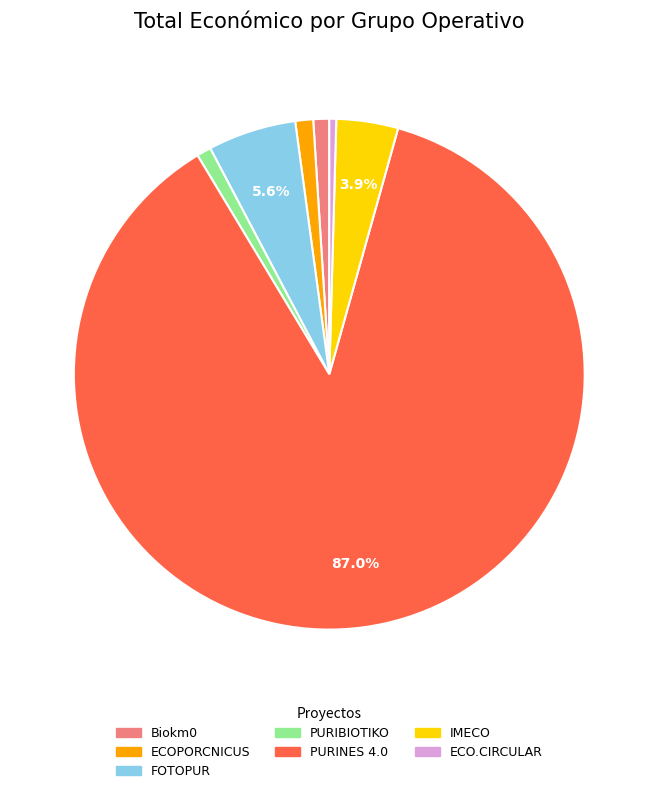

How many slices are in this pie chart?

7